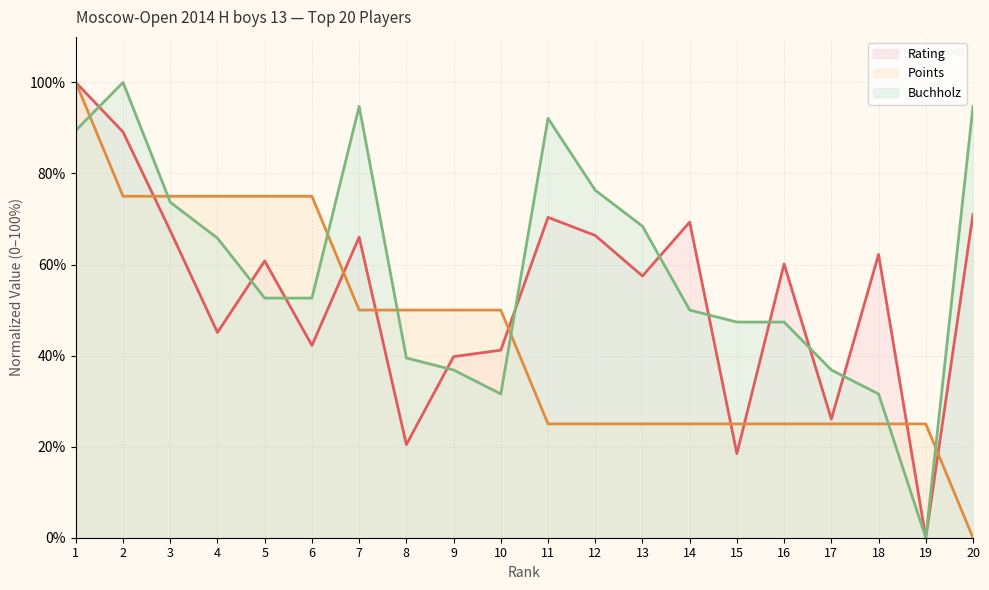

Where is Rating nearest to the value 49?

4